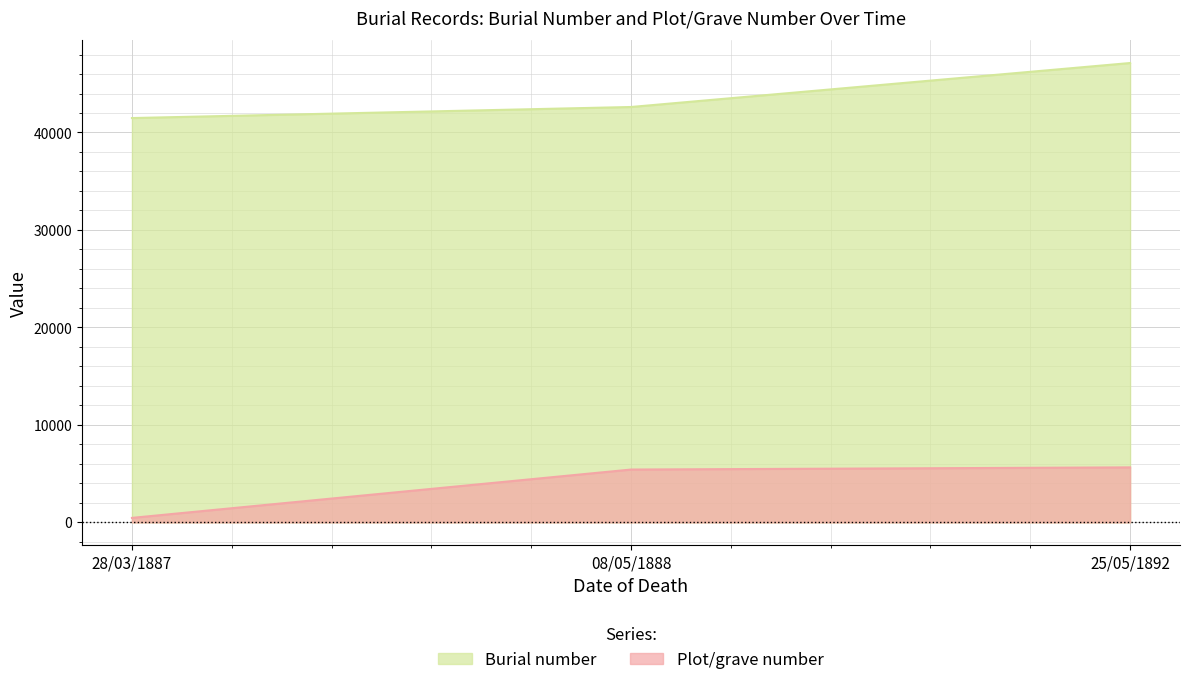

Rank the series at 25/05/1892 from highest to lowest value.

Burial number, Plot/grave number